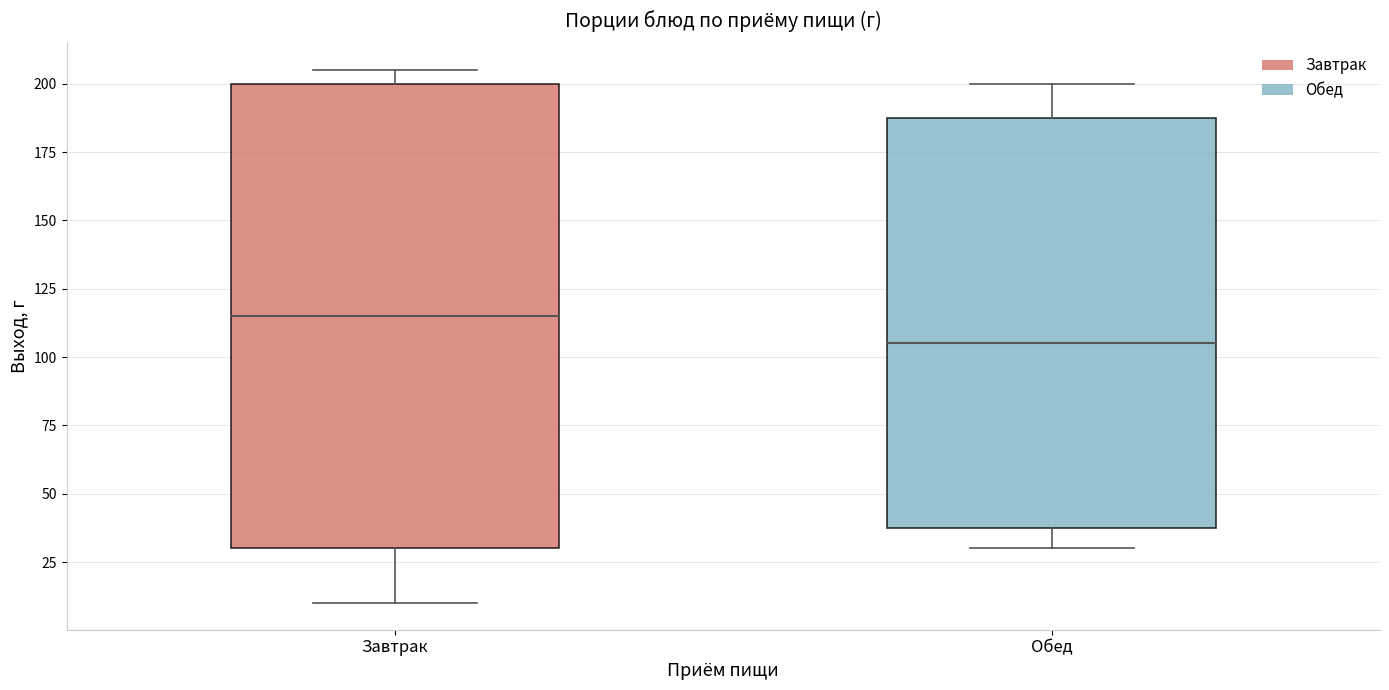

Reading left to right, read every box against the y-axis: the position of its median line, the range the box covers, and the ends of its whiskers. The values are not printed on the chart, so give them approximately, as read against the axis.

Завтрак: median 115, box 30 to 200, whiskers 10 to 205
Обед: median 105, box 40 to 190, whiskers 30 to 200